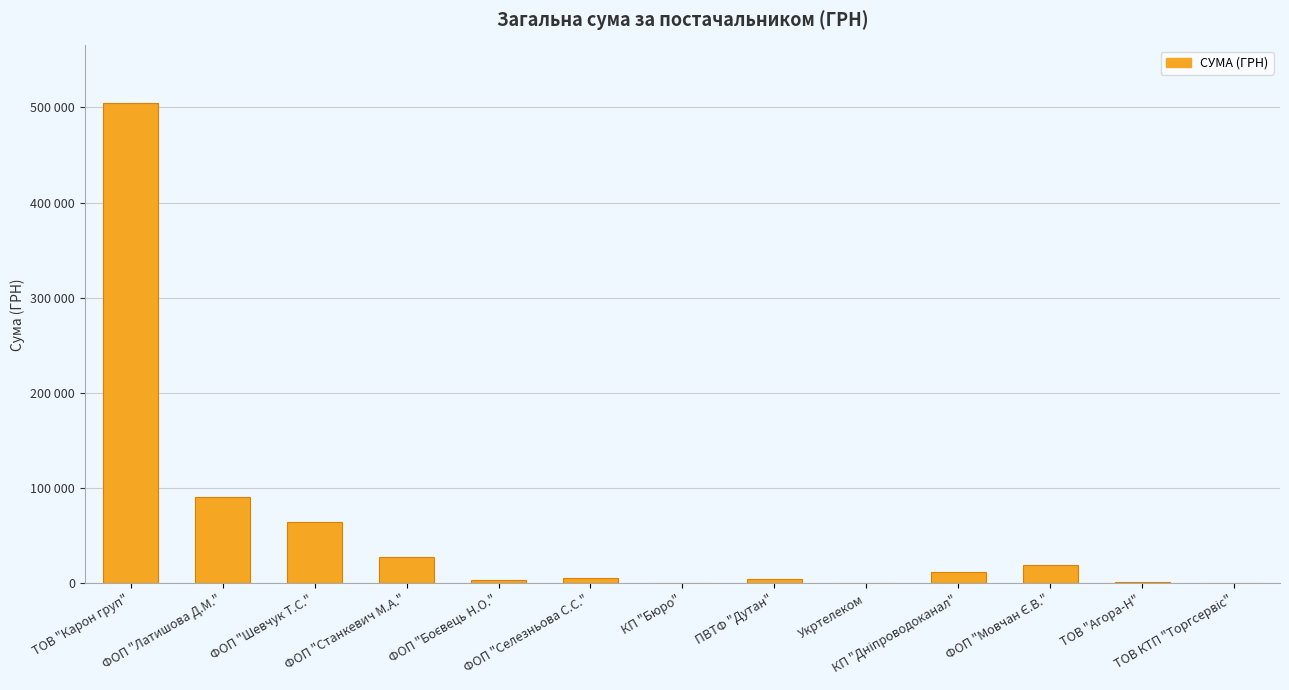

List the labels in order of value, smallest first.

КП "Бюро", Укртелеком, ТОВ КТП "Торгсервіс", ТОВ "Агора-Н", ФОП "Боєвець Н.О.", ПВТФ "Дутан", ФОП "Селезньова С.С.", КП "Дніпроводоканал", ФОП "Мовчан Є.В.", ФОП "Станкевич М.А.", ФОП "Шевчук Т.С.", ФОП "Латишова Д.М.", ТОВ "Карон груп"